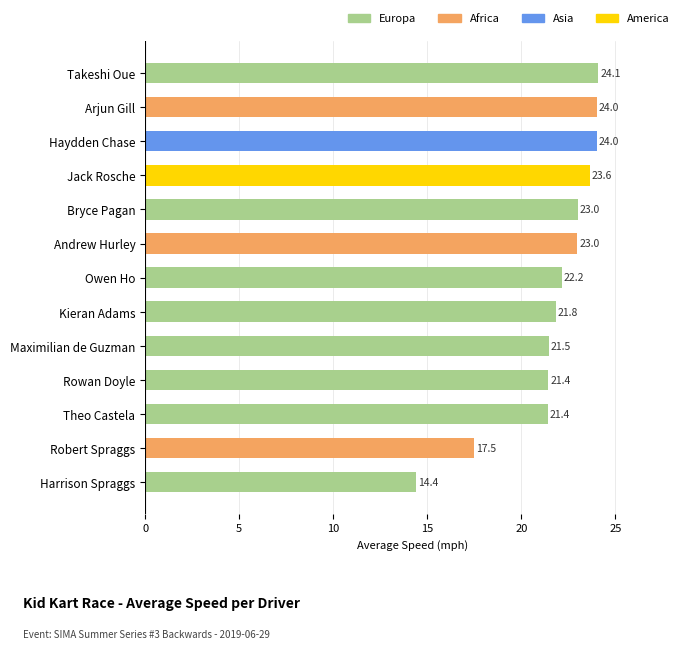

What is the average value?

21.7